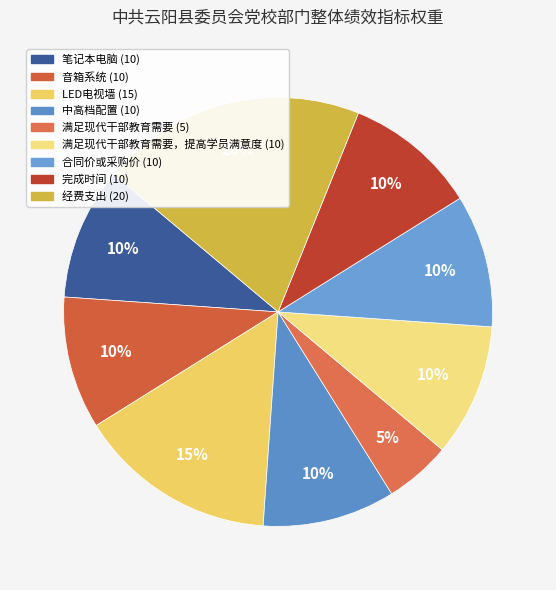

How many slices are in this pie chart?

9